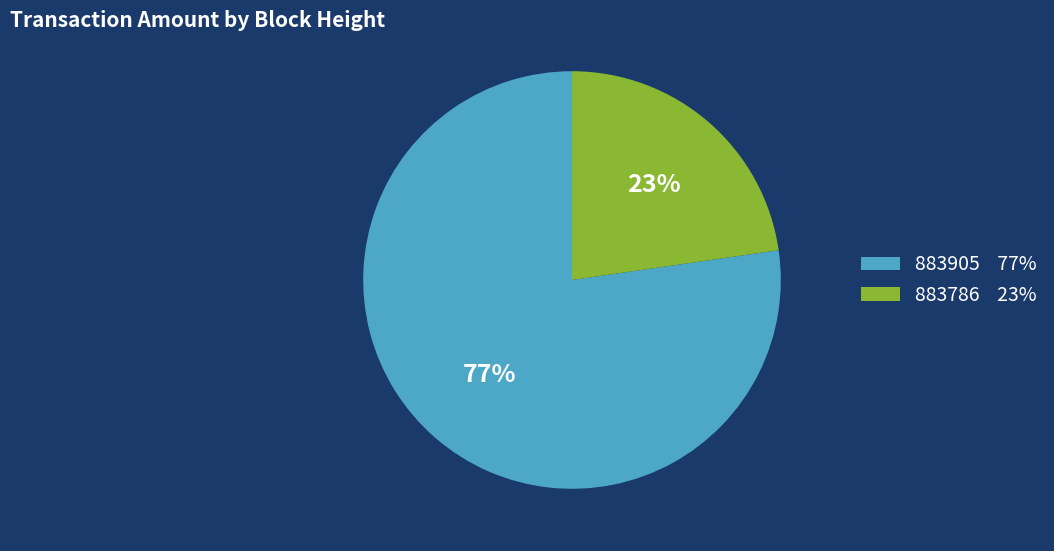

To the nearest percent, what portion does 883905 represent?

77%